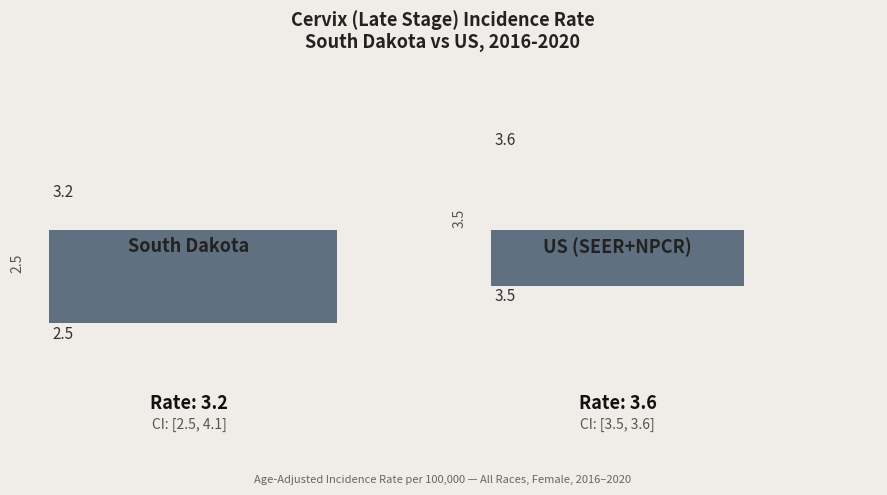

Does the chart contain stacked bars?

No